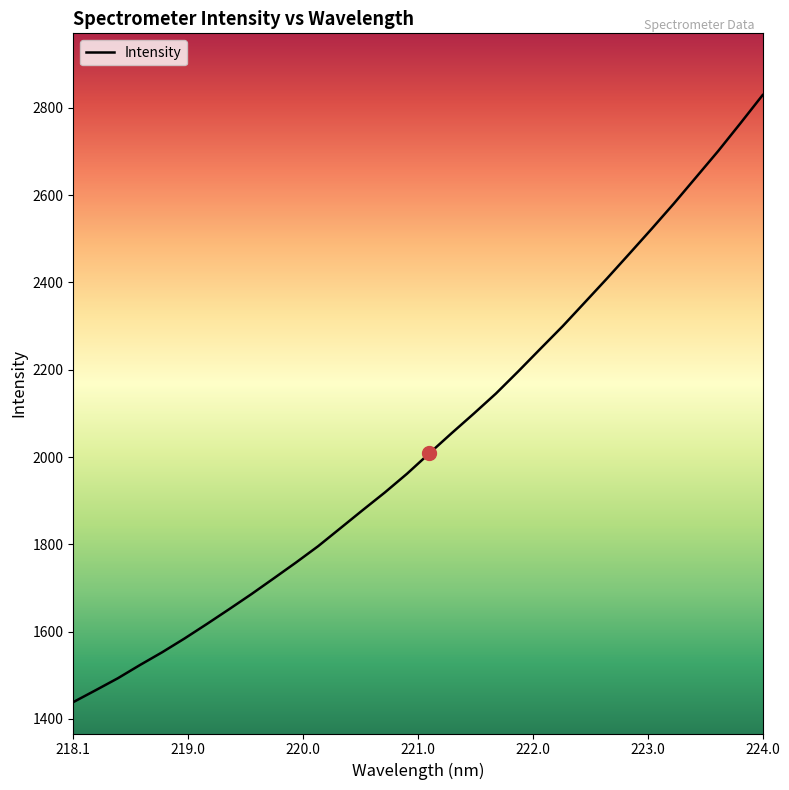

What is the difference between the maximum and minimum values?

1390.8